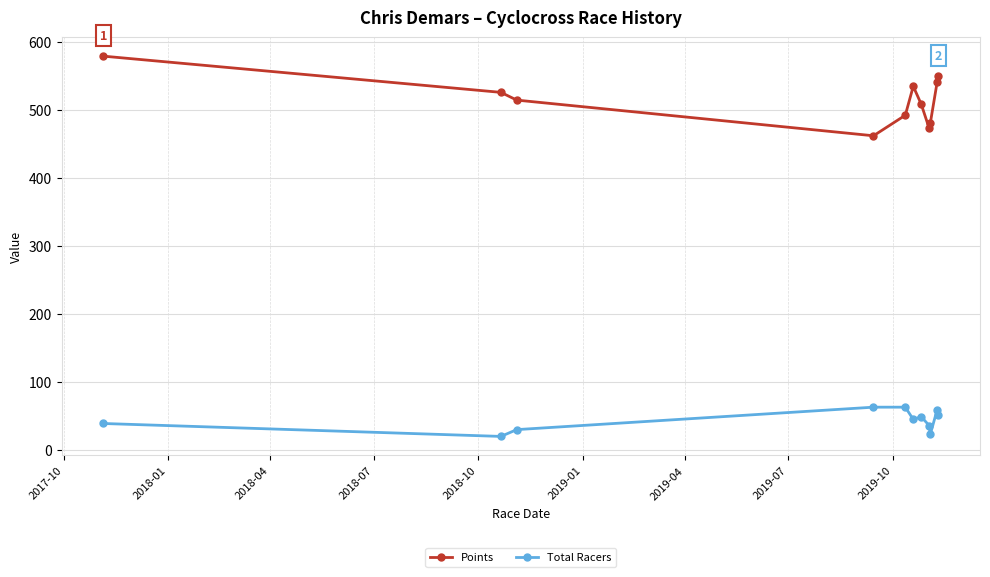

What are all the series names shown in the legend?

Points, Total Racers